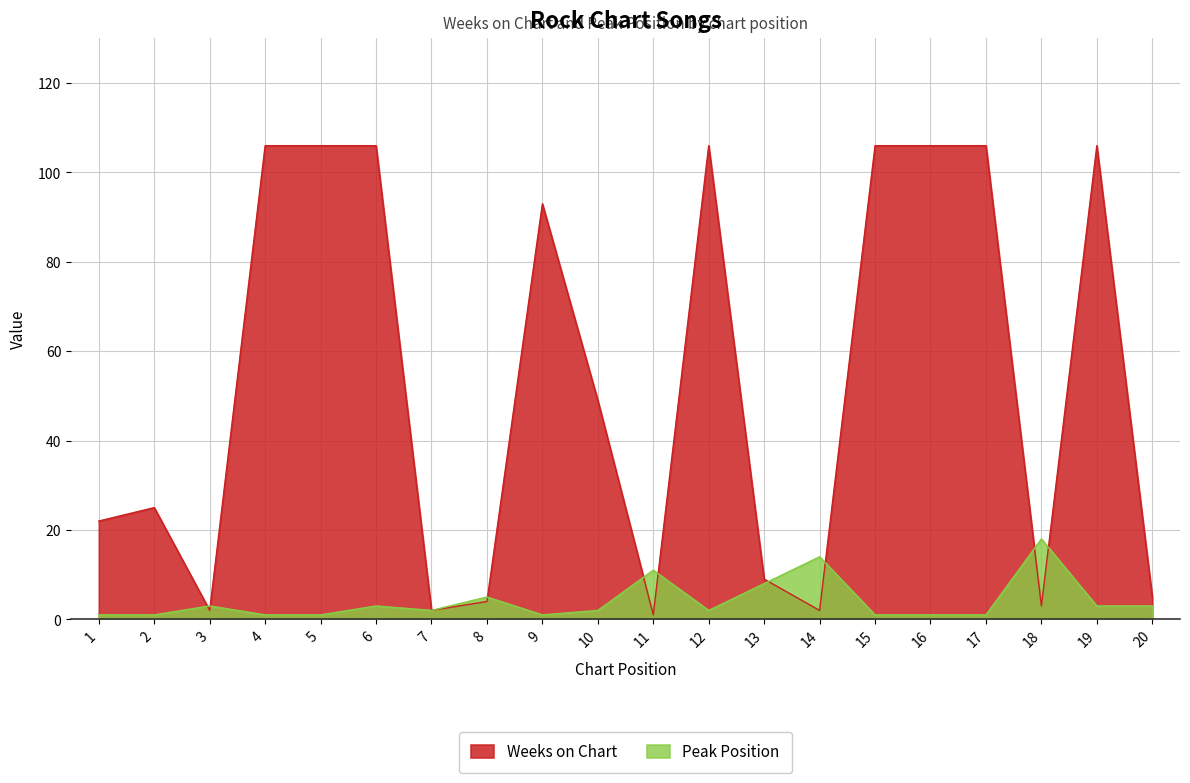

Read the Peak Position value at 10.

2